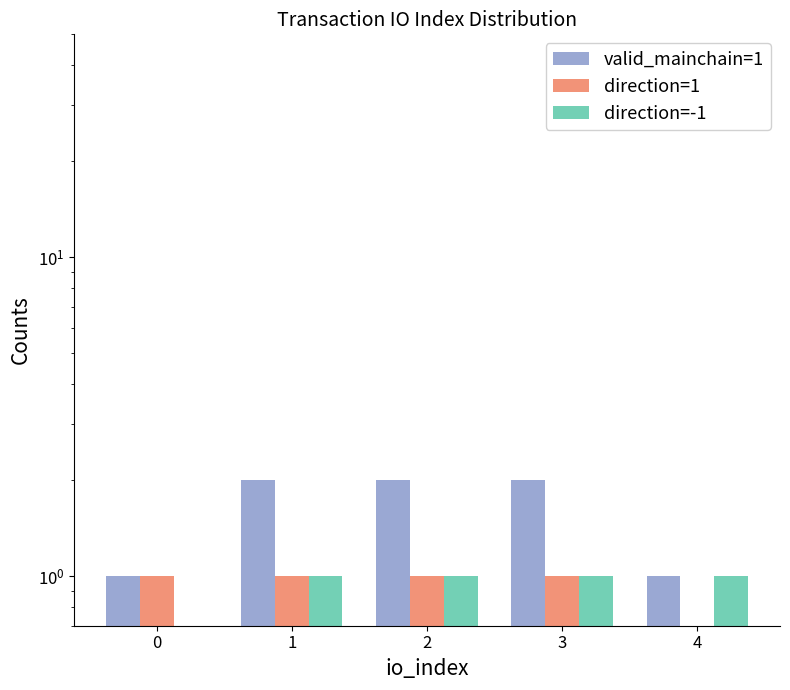

Which series changed the most between 0 and 3?

valid_mainchain=1